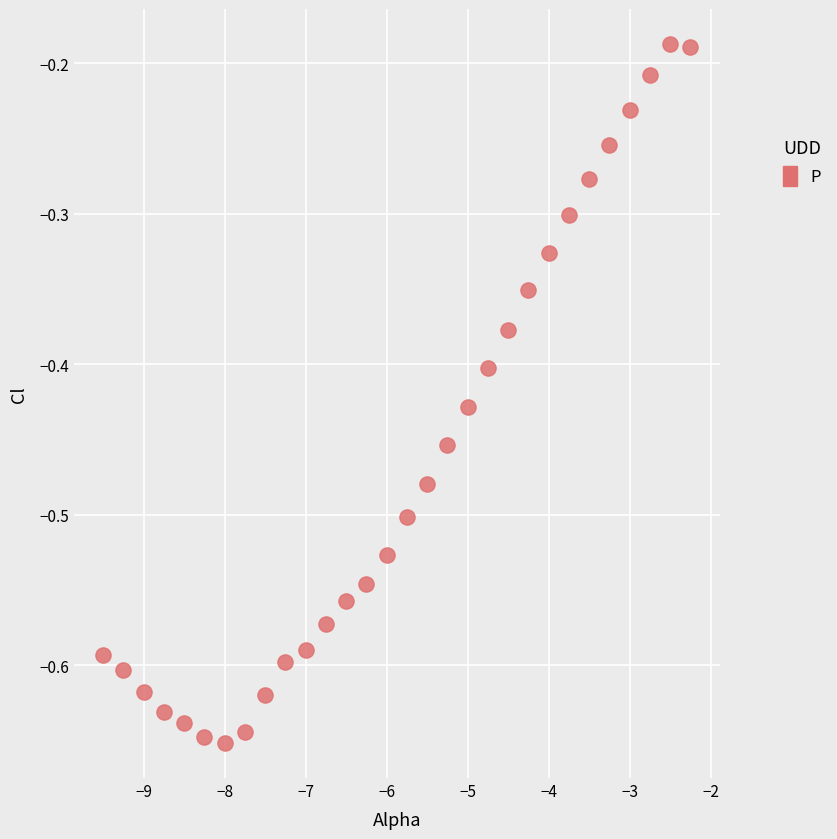

What is the range of X values (max minus min)?

7.2